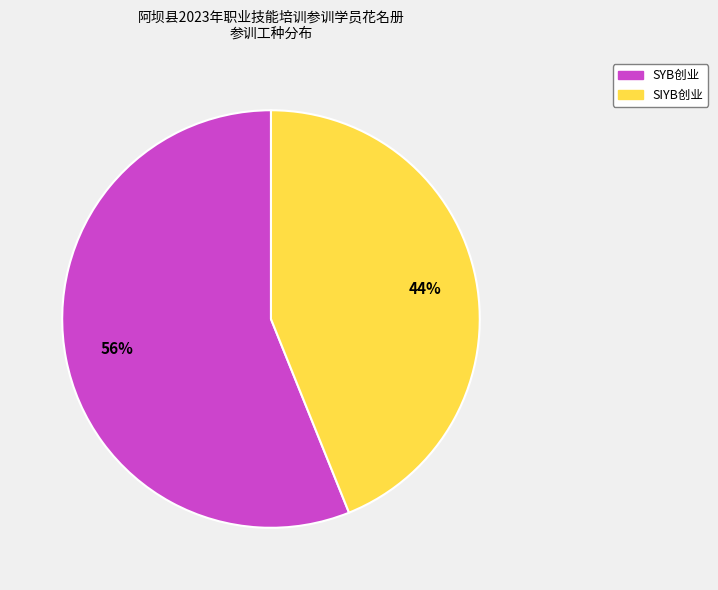

Is the sum of SIYB创业 and SYB创业 greater than half?

Yes